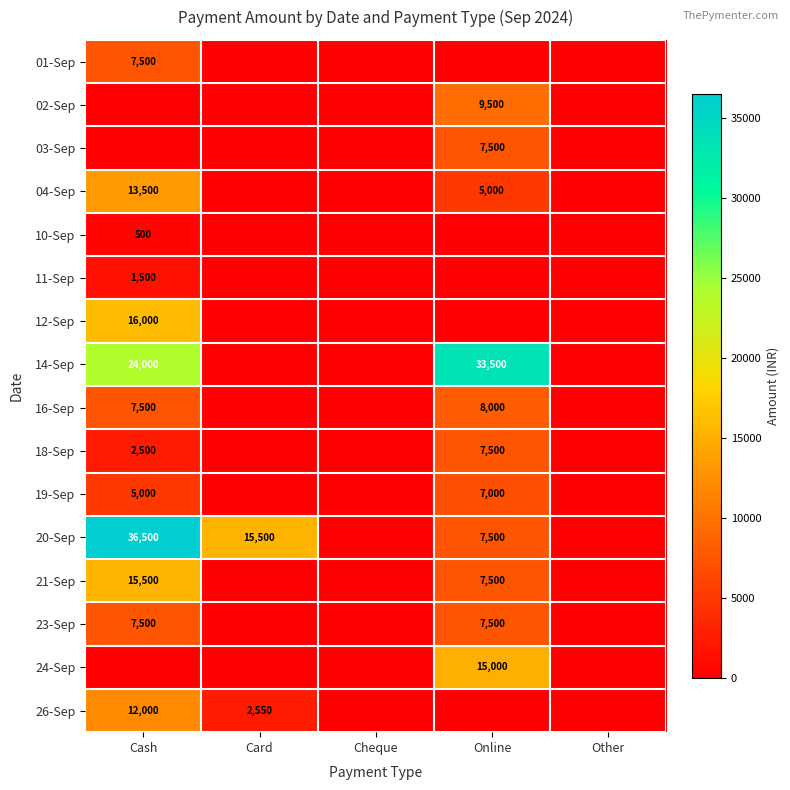

Which category has the highest value across all series?

Cash